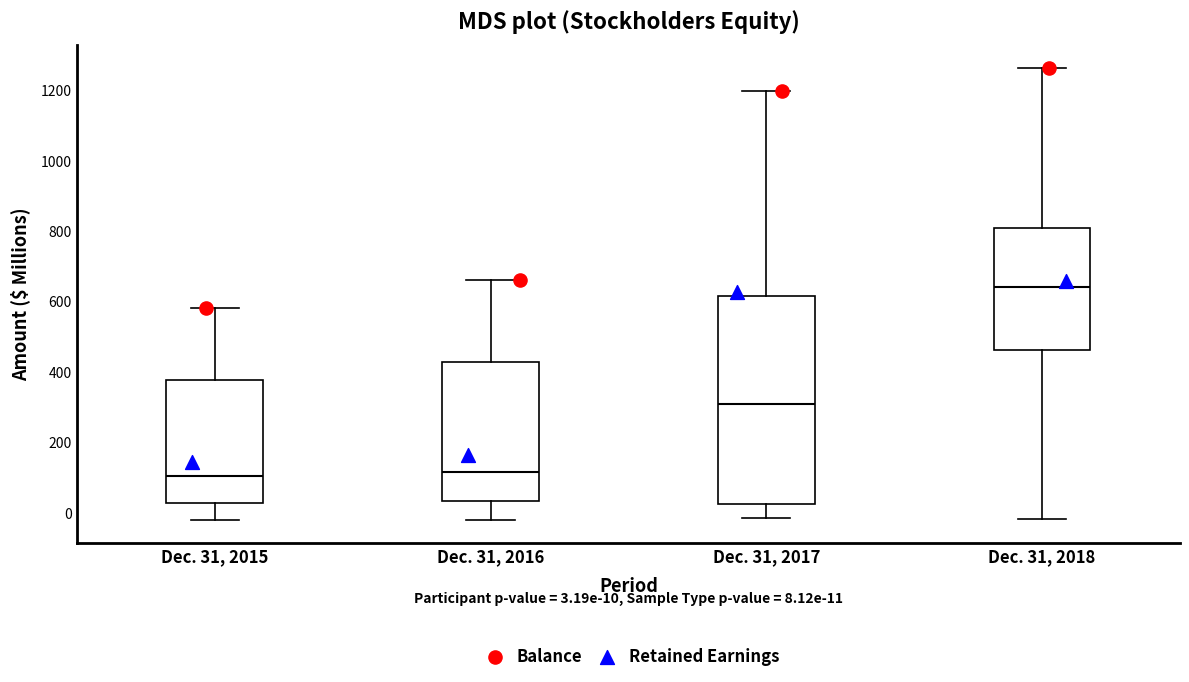

Which box's median line is the highest?

Dec. 31, 2018